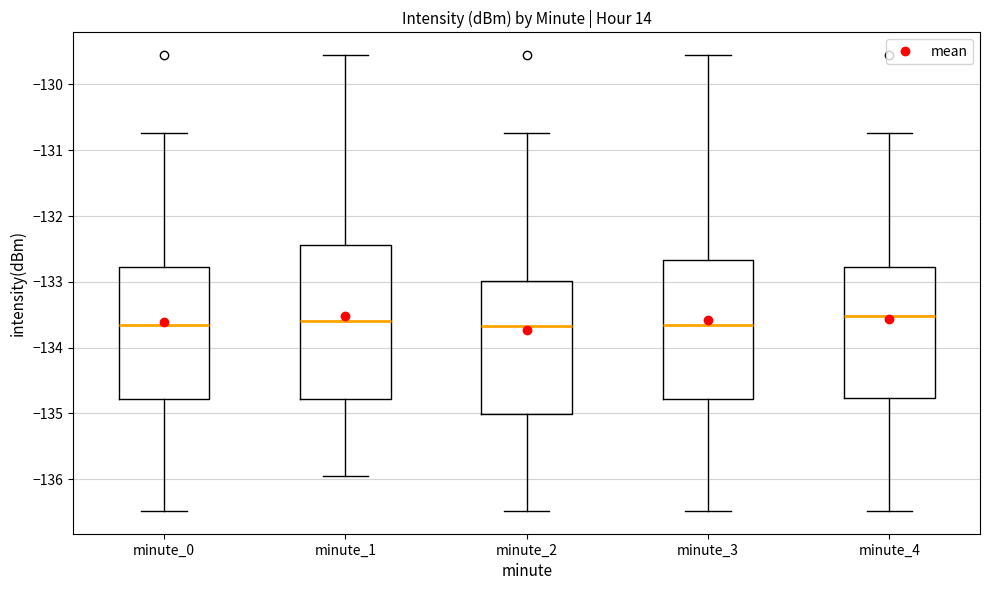

Where is the upper edge of the box for minute_1 on the y-axis? The values are not printed on the chart, so give them approximately, as read against the axis.

-132.4